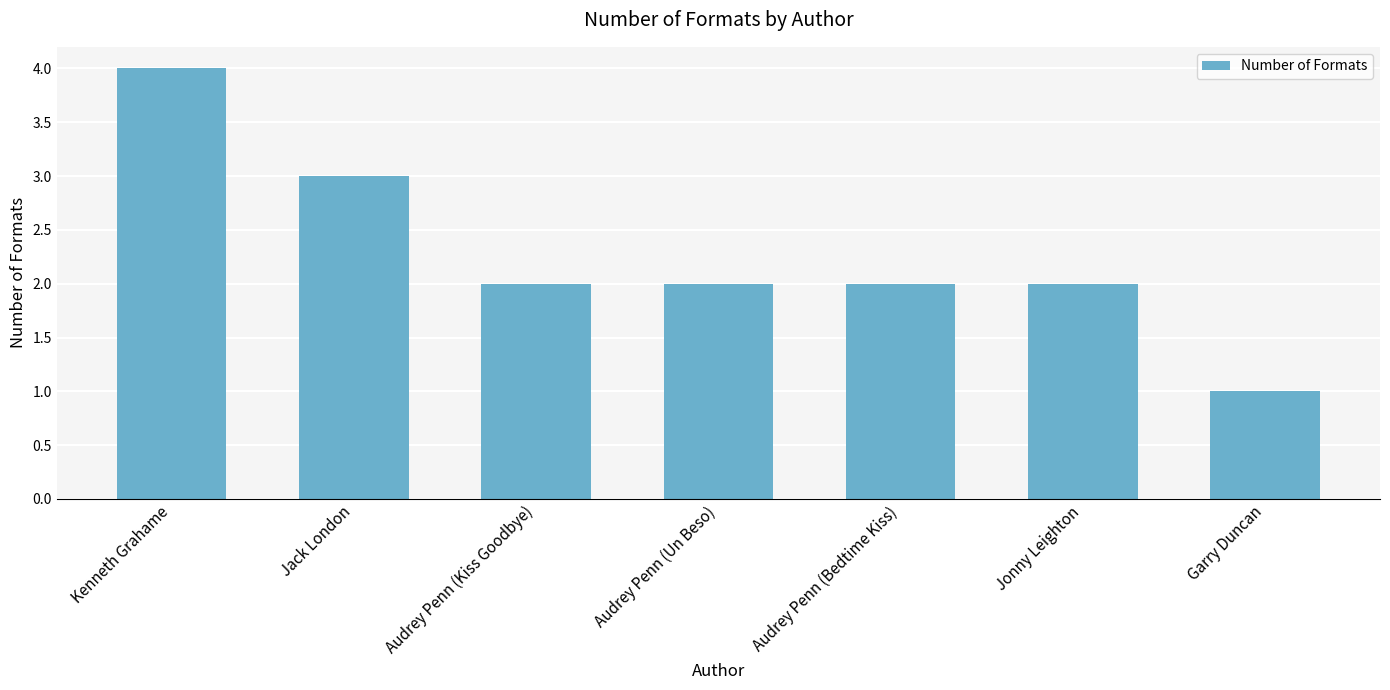

What is the sum of the values at Audrey Penn (Kiss Goodbye) and Jack London?

5